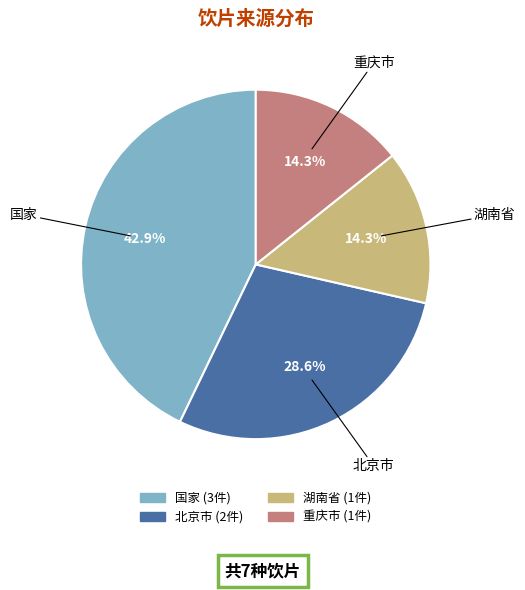

Is 湖南省 the majority of the pie?

No